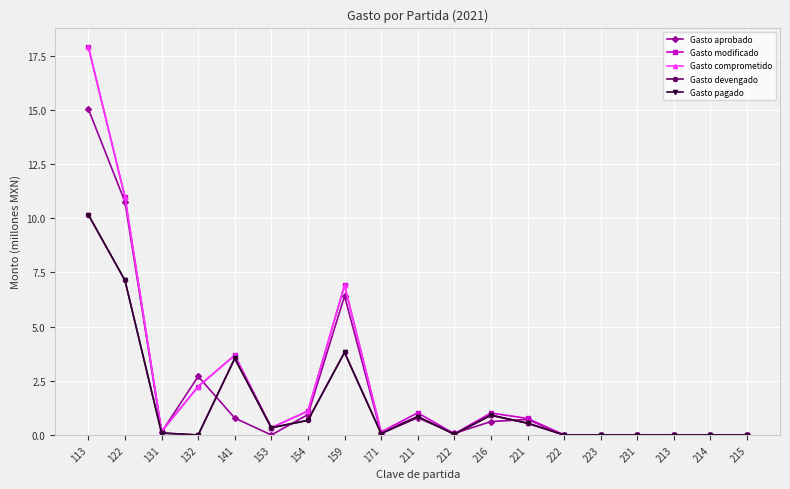

Rank the categories by Gasto aprobado value from lowest to highest.

153, 222, 223, 231, 213, 214, 215, 212, 171, 131, 216, 221, 141, 211, 154, 132, 159, 122, 113